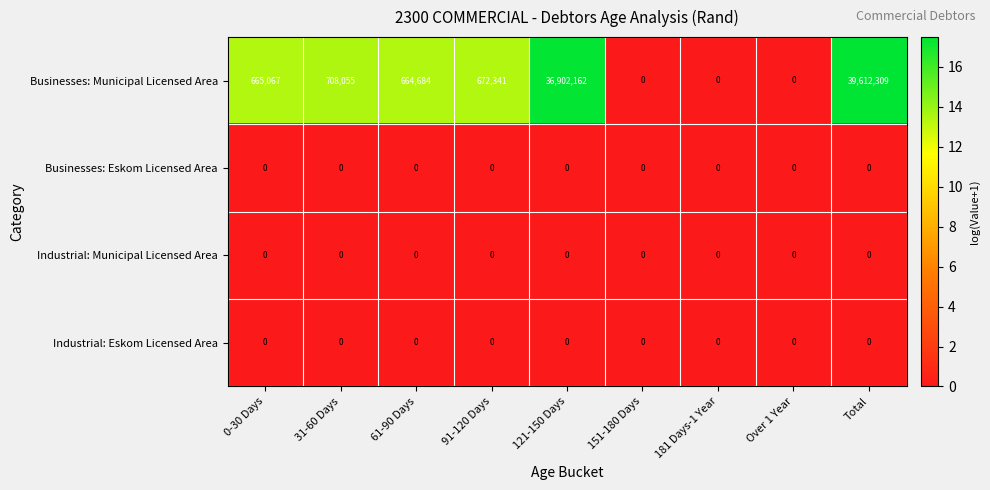

At which category is the sum across all series the highest?

Total